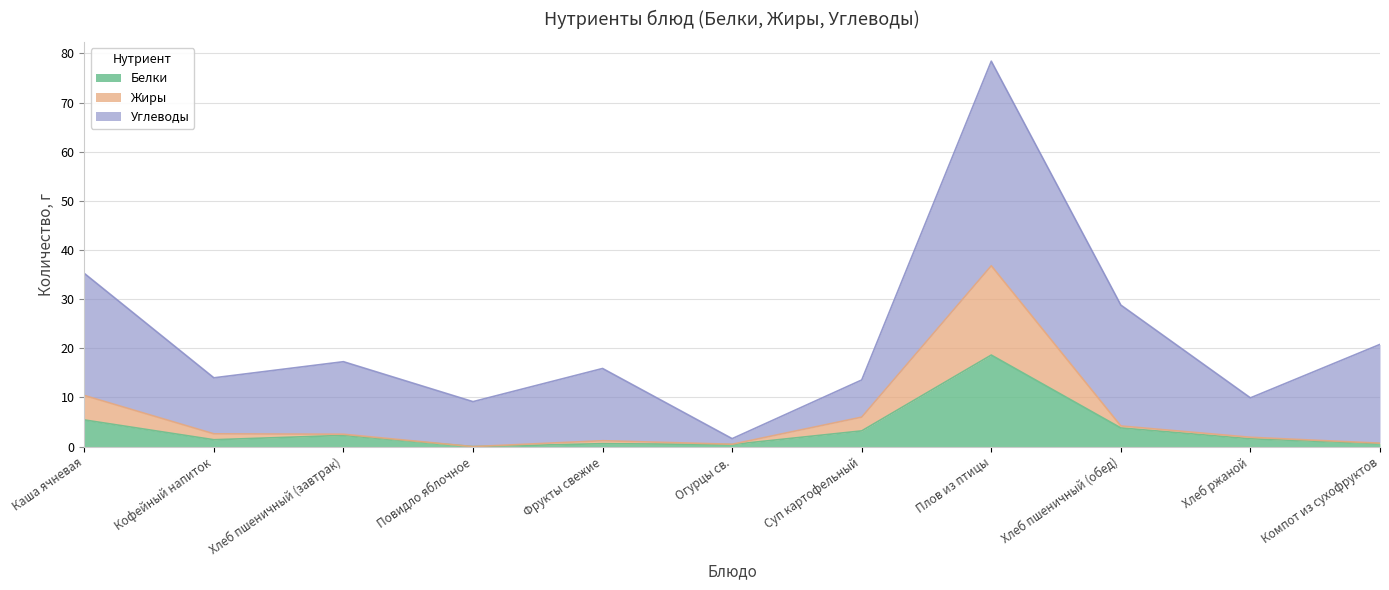

The Жиры series shows 6.7 at Хлеб пшеничный (обед). True or false?

False